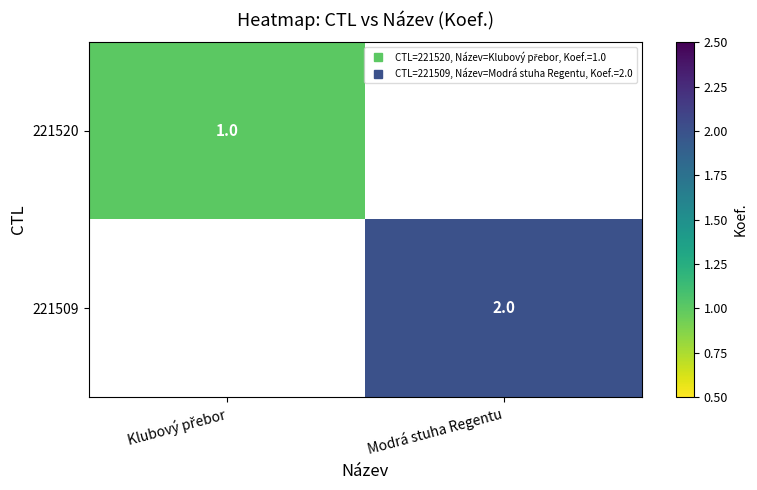

What is the maximum value for 221520?

1.0